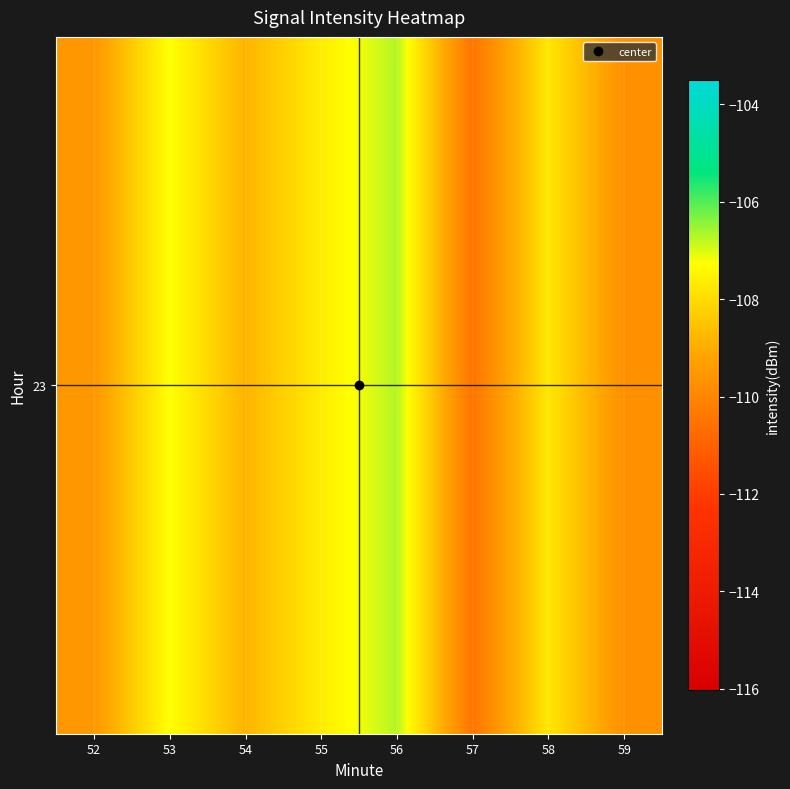

List the labels in order of value, largest first.

56, 53, 55, 58, 54, 52, 59, 57